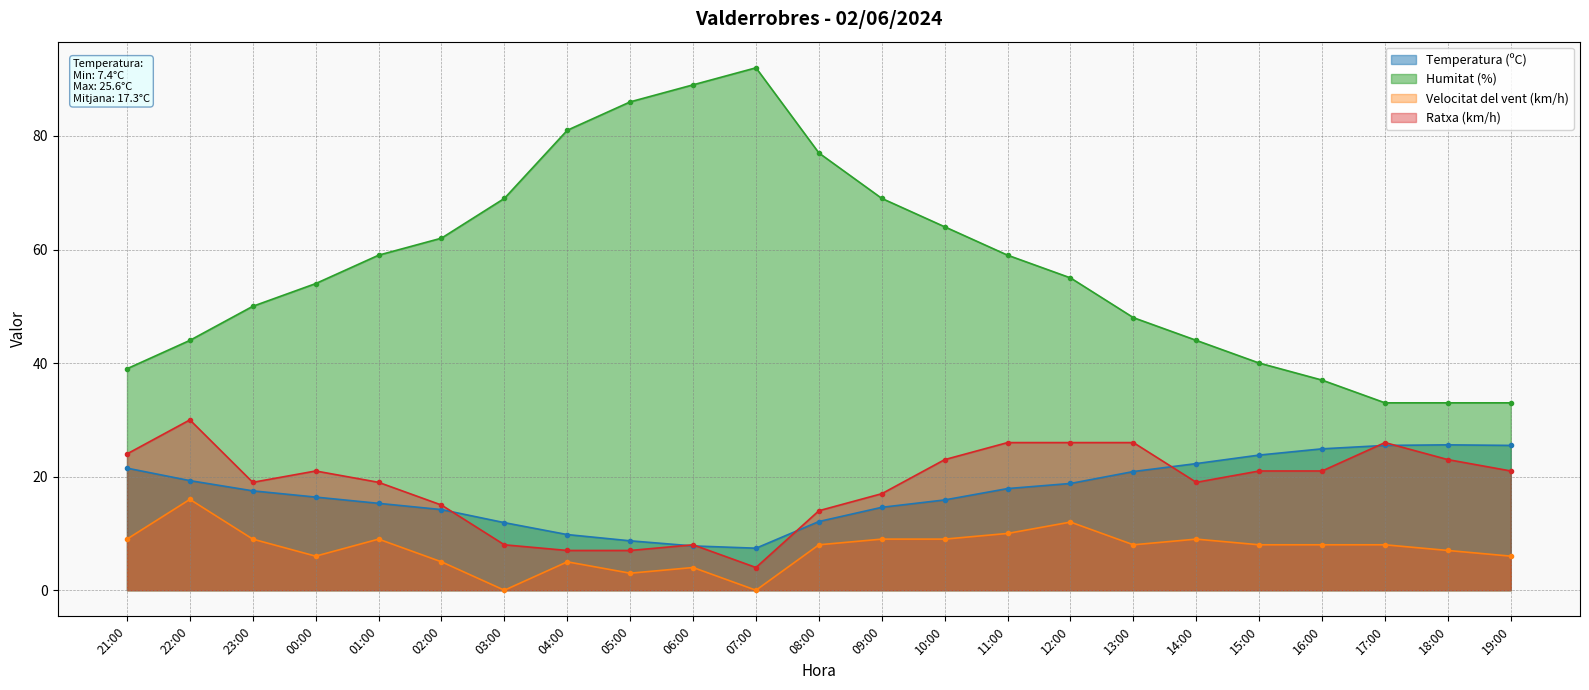

How many values in the Velocitat del vent (km/h) series exceed 8?

9